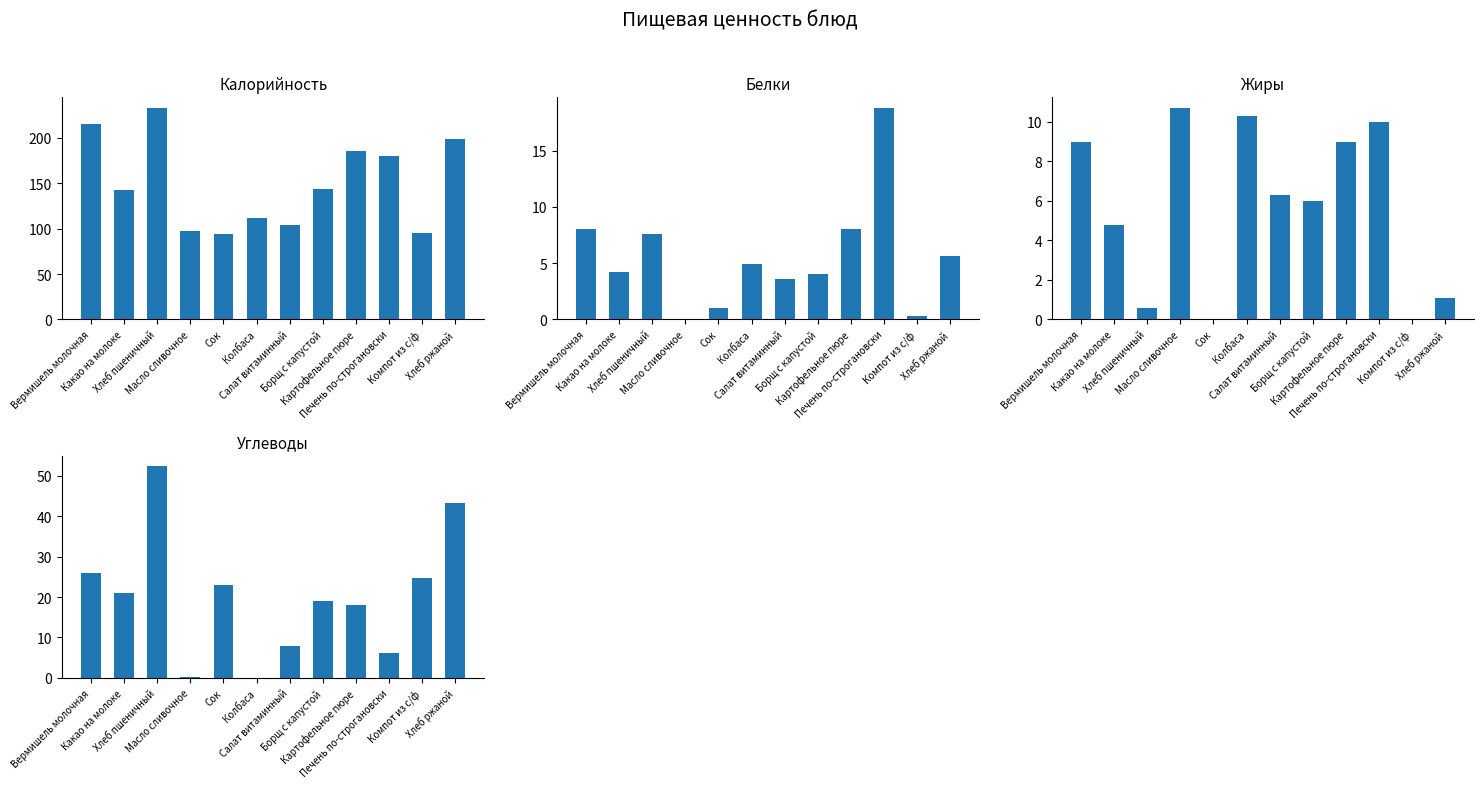

True or false: Жиры has a value of 10.7 at Масло сливочное.

True